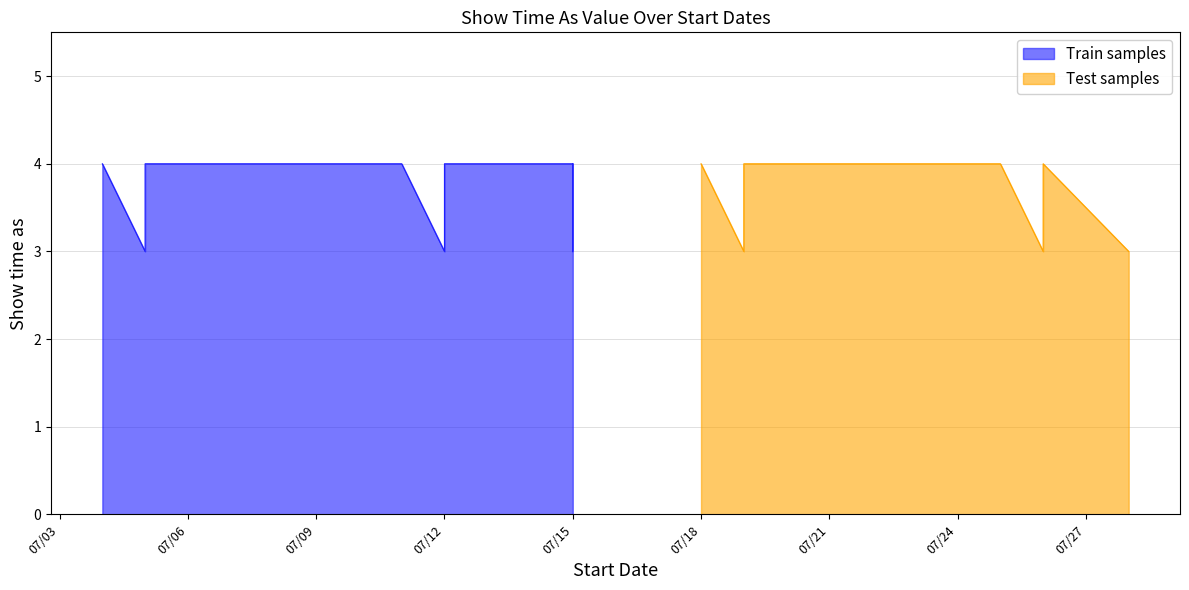

True or false: the data shows 4 at 7/15/2014.

True